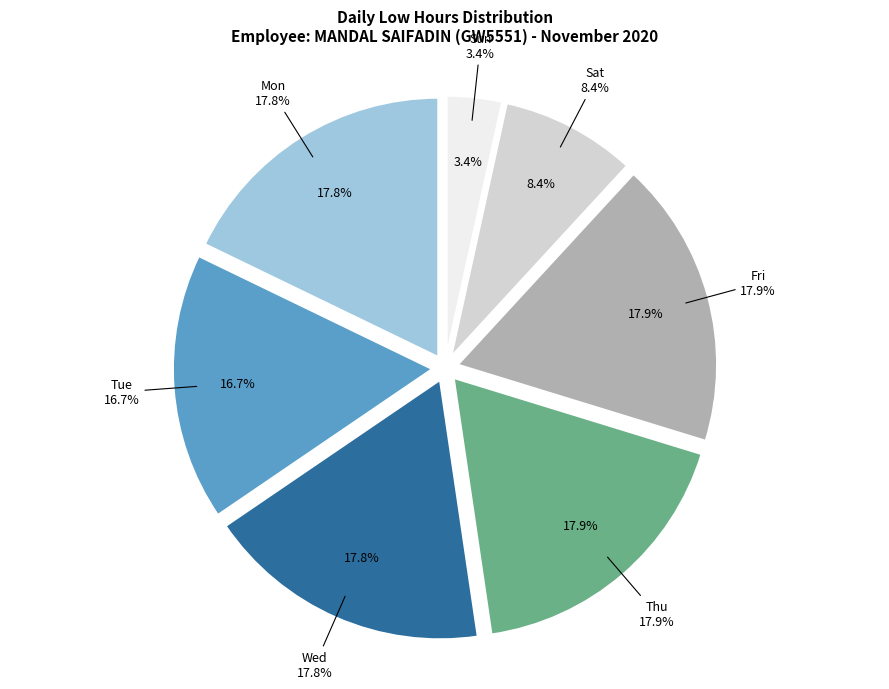

Which slice is the smallest?

22-Sun